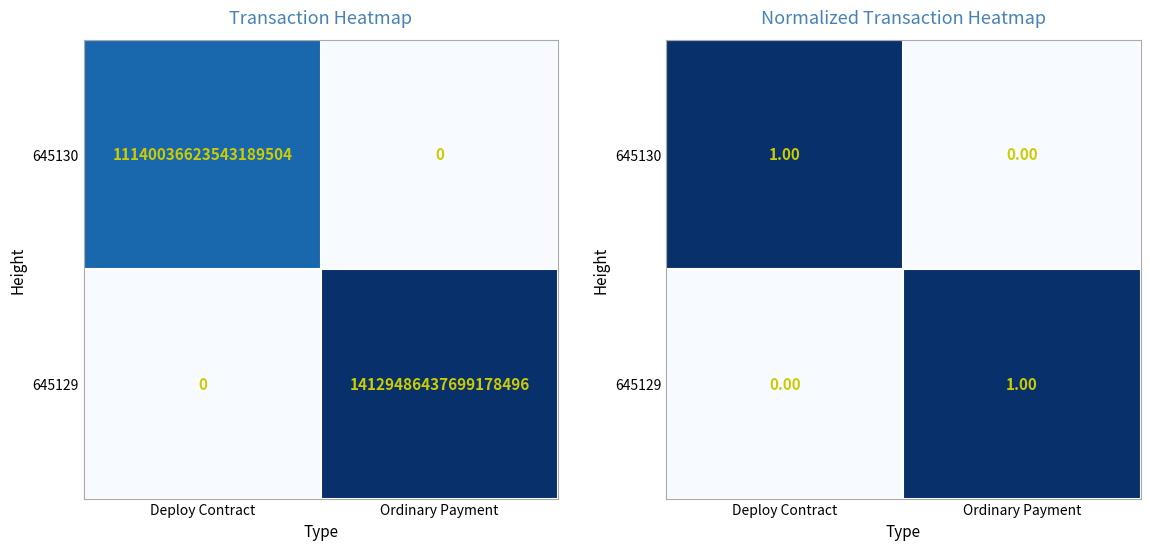

At how many categories does at least one series exceed 0?

2